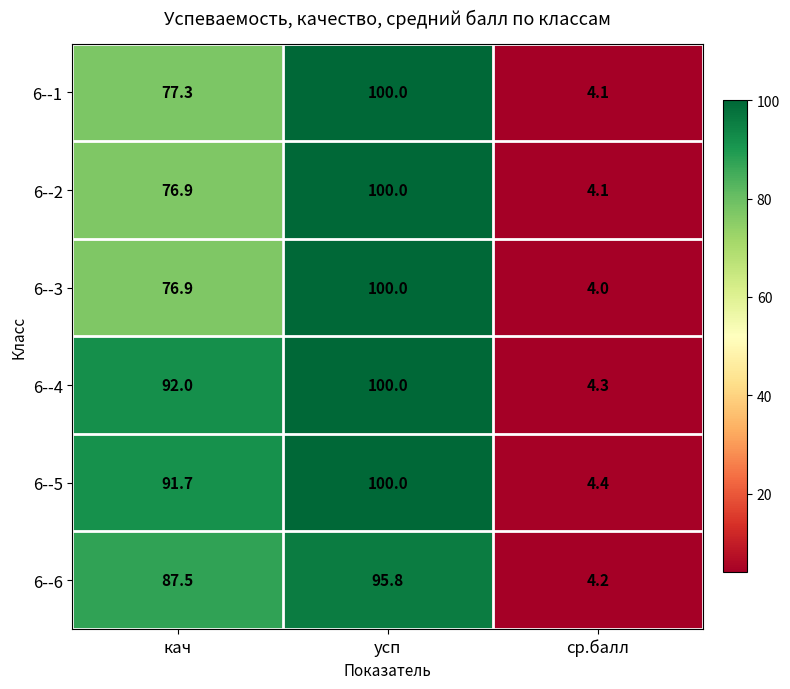

Which category has the highest value across all series?

усп